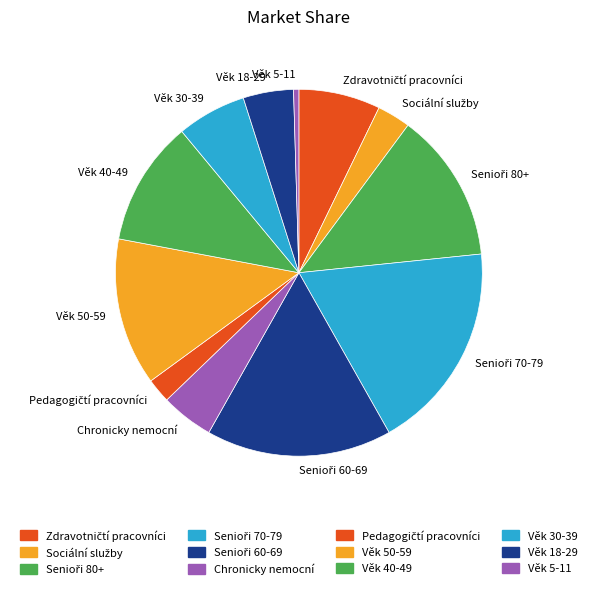

Is it true that Věk 50-59 is 13% of the pie?

True